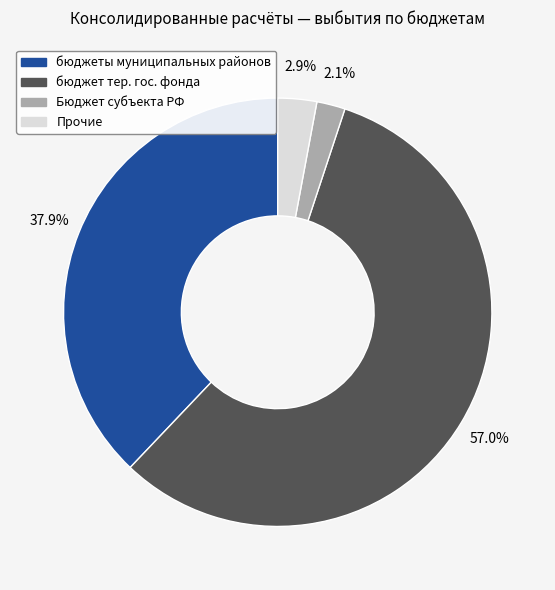

To the nearest percent, what is the difference between the largest and smallest slice percentages?

55%